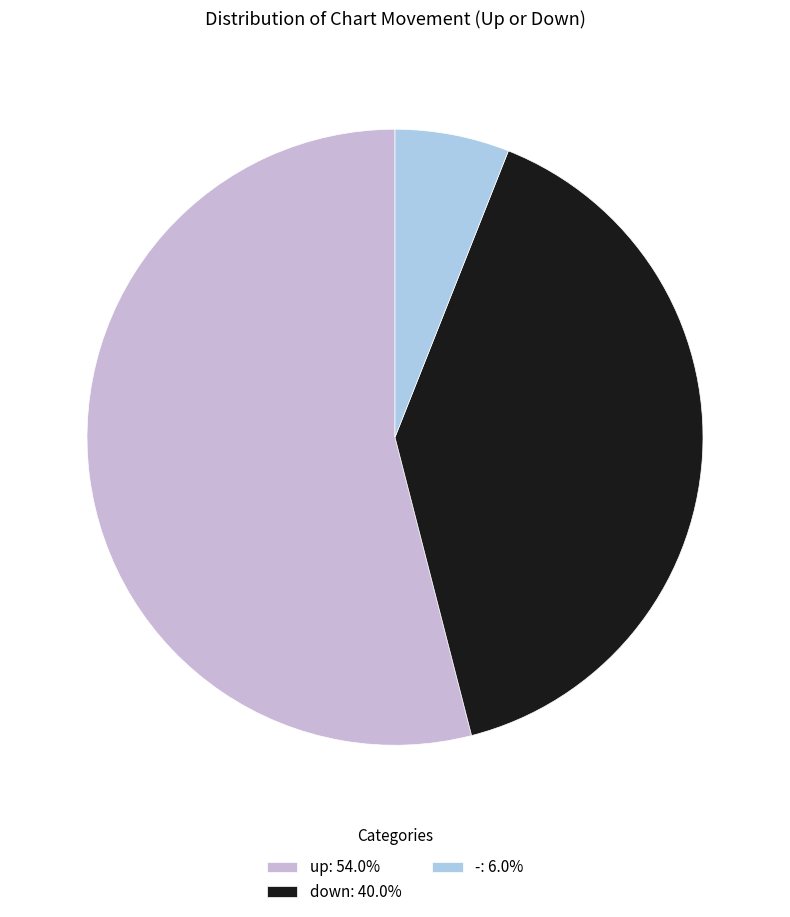

Rank the categories by value from lowest to highest.

-, down, up